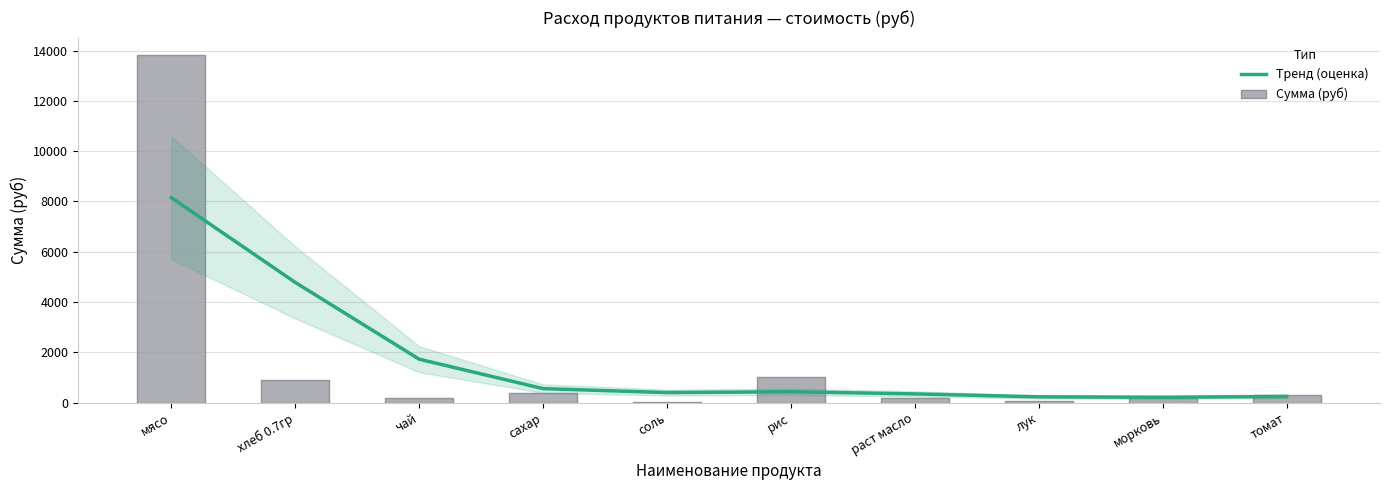

Count the number of categories in the chart.

10